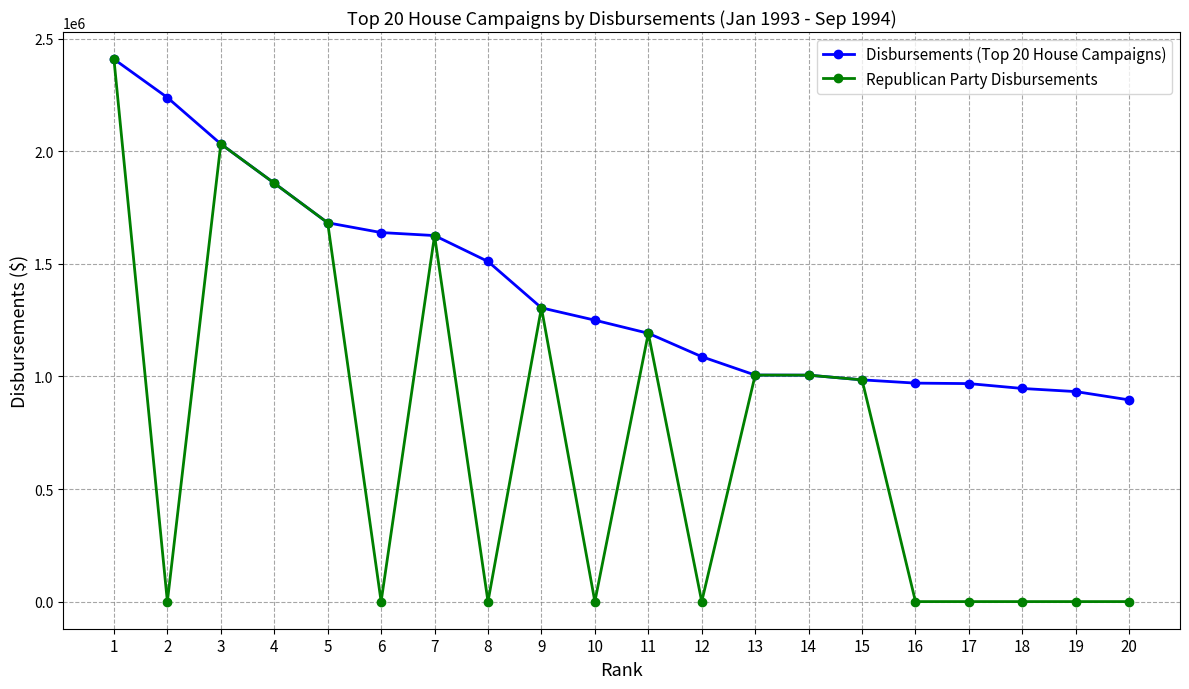

Is the value of Republican Party Disbursements at 3 greater than the value of Disbursements (Top 20 House Campaigns) at 5?

Yes